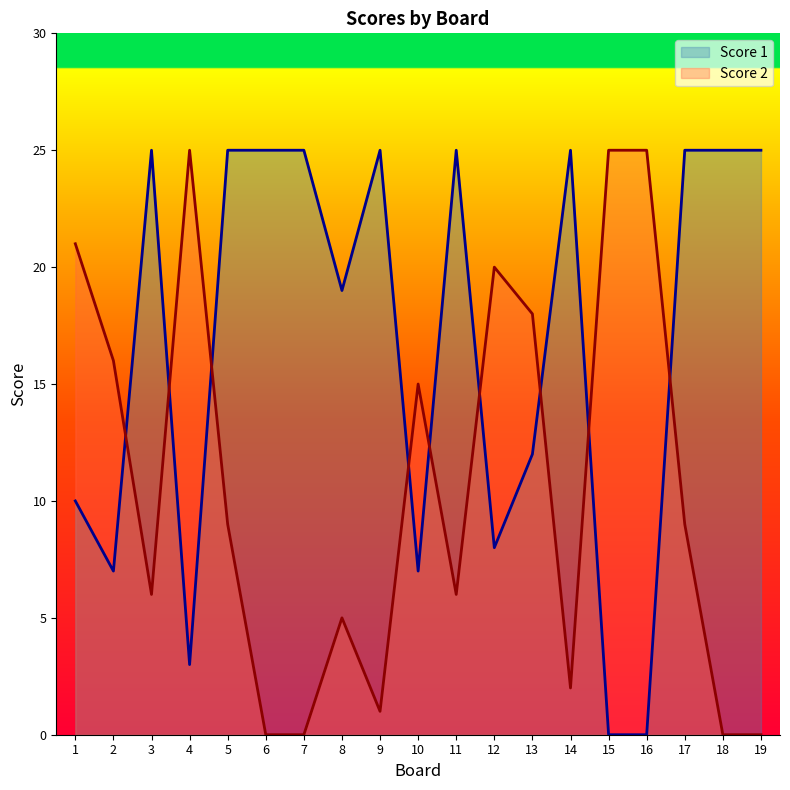

True or false: Score 1 has more than 0 points higher than both neighbors.

True